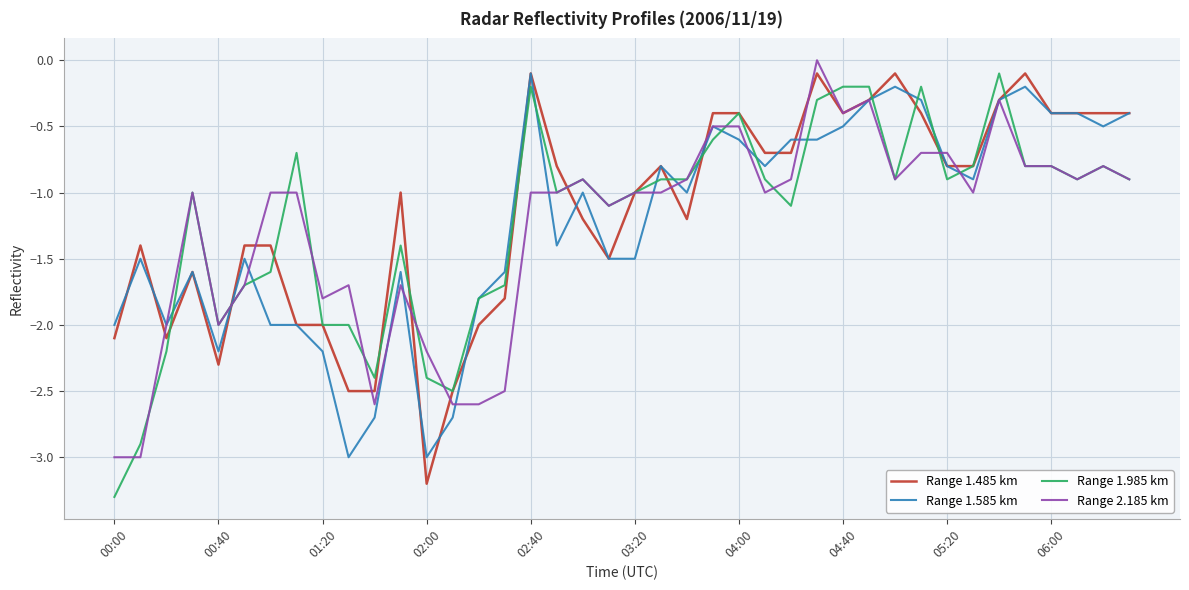

What is the lowest value of the Range 1.485 km series?

-3.2